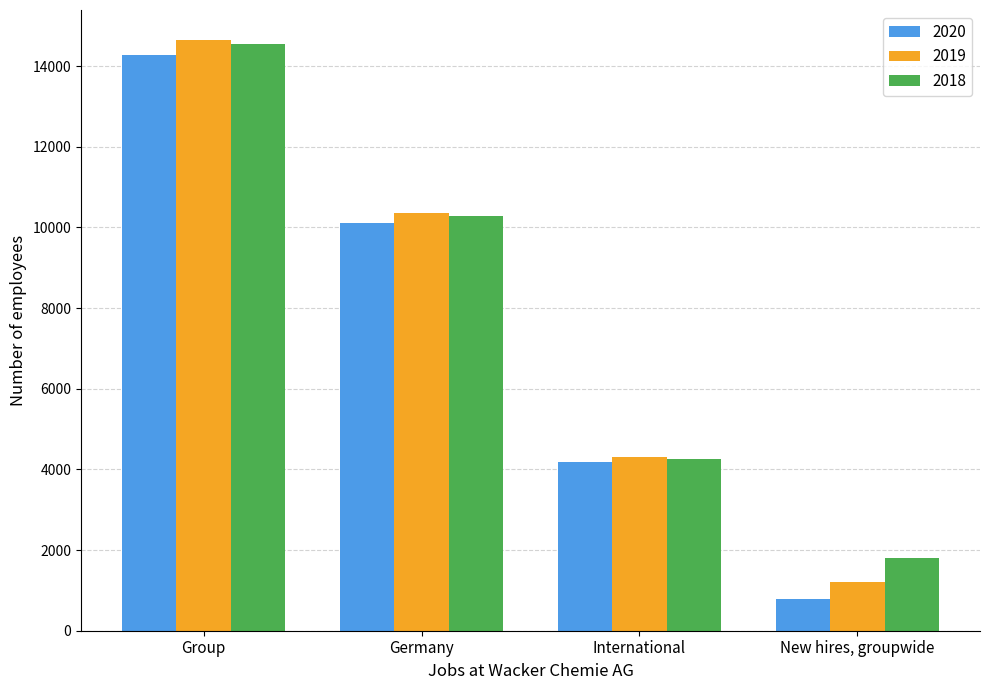

What is the difference between the maximum and minimum values in the 2018 series?

12744